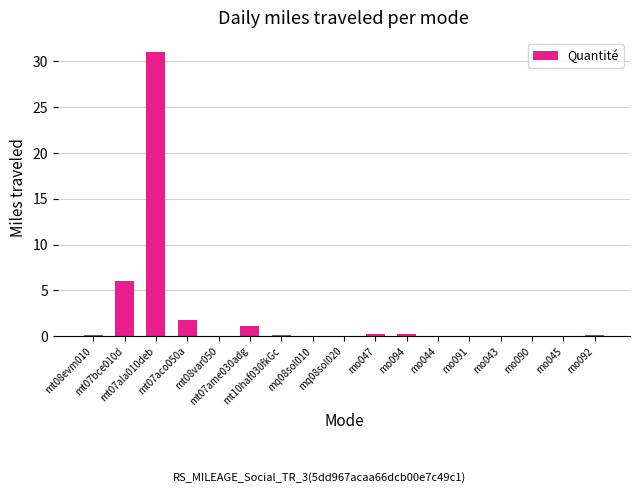

What is the maximum value shown in the chart?

31.0